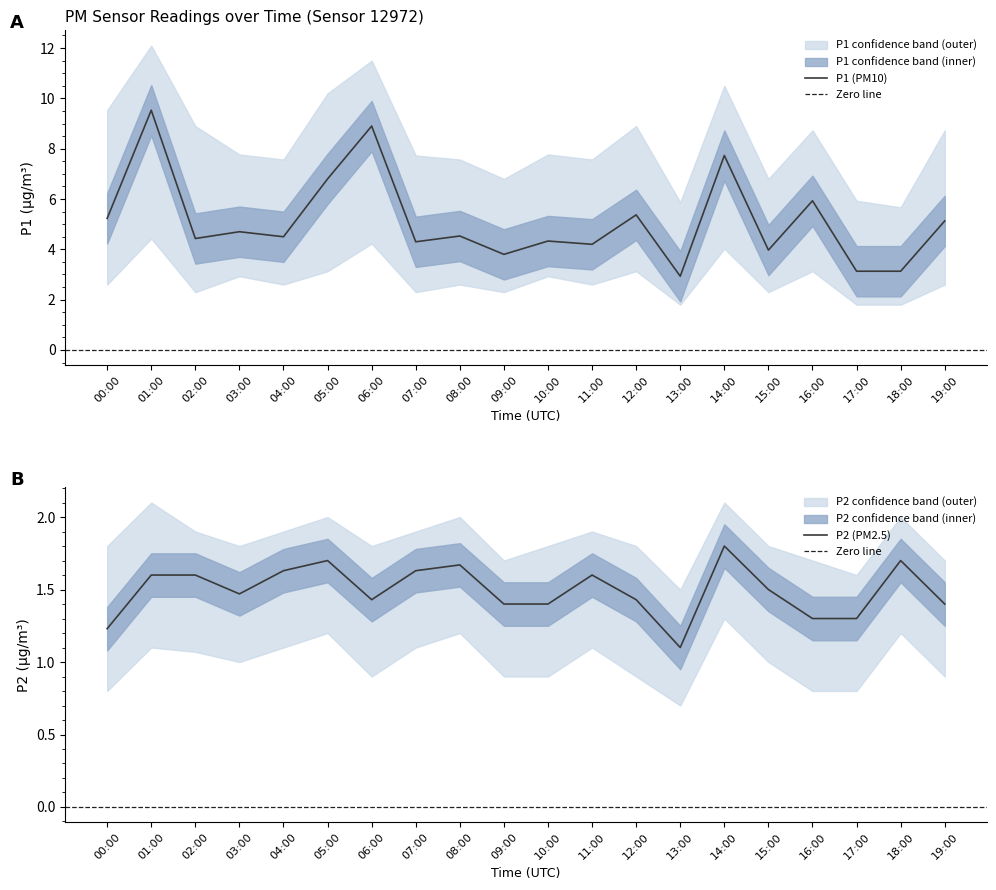

Reading right to left, transcribe all the data shown in this chart.

P1: 19:00=5.1	18:00=3.1	17:00=3.1	16:00=5.9	15:00=4.0	14:00=7.7	13:00=2.9	12:00=5.4	11:00=4.2	10:00=4.3	09:00=3.8	08:00=4.5	07:00=4.3	06:00=8.9	05:00=6.8	04:00=4.5	03:00=4.7	02:00=4.4	01:00=9.5	00:00=5.2
P1_upper: 19:00=8.7	18:00=5.7	17:00=5.9	16:00=8.7	15:00=6.8	14:00=10.5	13:00=5.9	12:00=8.9	11:00=7.6	10:00=7.8	09:00=6.8	08:00=7.6	07:00=7.7	06:00=11.5	05:00=10.2	04:00=7.6	03:00=7.8	02:00=8.9	01:00=12.1	00:00=9.5
P1_lower: 19:00=2.6	18:00=1.8	17:00=1.8	16:00=3.1	15:00=2.3	14:00=4.0	13:00=1.8	12:00=3.1	11:00=2.6	10:00=2.9	09:00=2.3	08:00=2.6	07:00=2.3	06:00=4.2	05:00=3.1	04:00=2.6	03:00=2.9	02:00=2.3	01:00=4.4	00:00=2.6
P2: 19:00=1.4	18:00=1.7	17:00=1.3	16:00=1.3	15:00=1.5	14:00=1.8	13:00=1.1	12:00=1.4	11:00=1.6	10:00=1.4	09:00=1.4	08:00=1.7	07:00=1.6	06:00=1.4	05:00=1.7	04:00=1.6	03:00=1.5	02:00=1.6	01:00=1.6	00:00=1.2
P2_upper: 19:00=1.7	18:00=2.0	17:00=1.6	16:00=1.7	15:00=1.8	14:00=2.1	13:00=1.5	12:00=1.8	11:00=1.9	10:00=1.8	09:00=1.7	08:00=2.0	07:00=1.9	06:00=1.8	05:00=2.0	04:00=1.9	03:00=1.8	02:00=1.9	01:00=2.1	00:00=1.8
P2_lower: 19:00=0.9	18:00=1.2	17:00=0.8	16:00=0.8	15:00=1.0	14:00=1.3	13:00=0.7	12:00=0.9	11:00=1.1	10:00=0.9	09:00=0.9	08:00=1.2	07:00=1.1	06:00=0.9	05:00=1.2	04:00=1.1	03:00=1.0	02:00=1.1	01:00=1.1	00:00=0.8